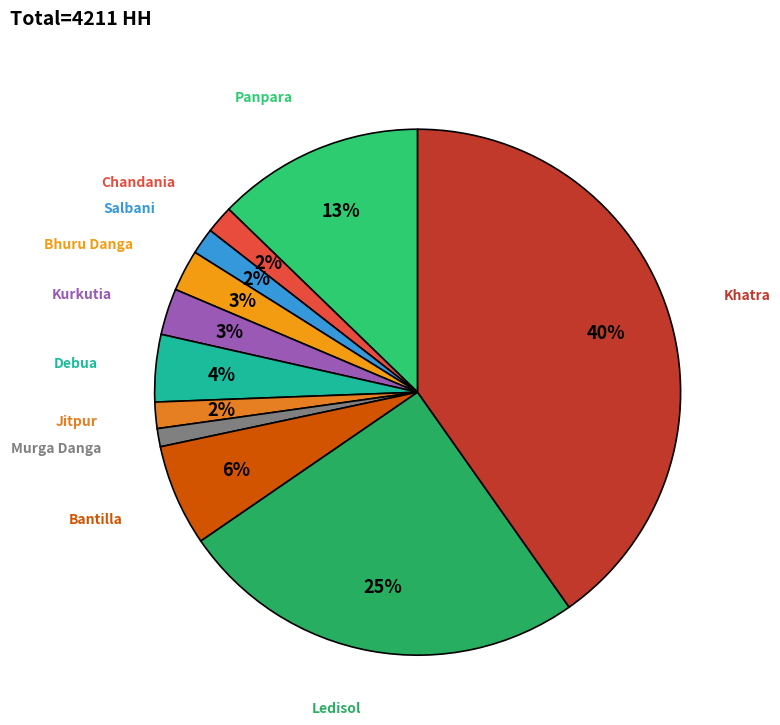

Is there a majority slice in this chart?

No